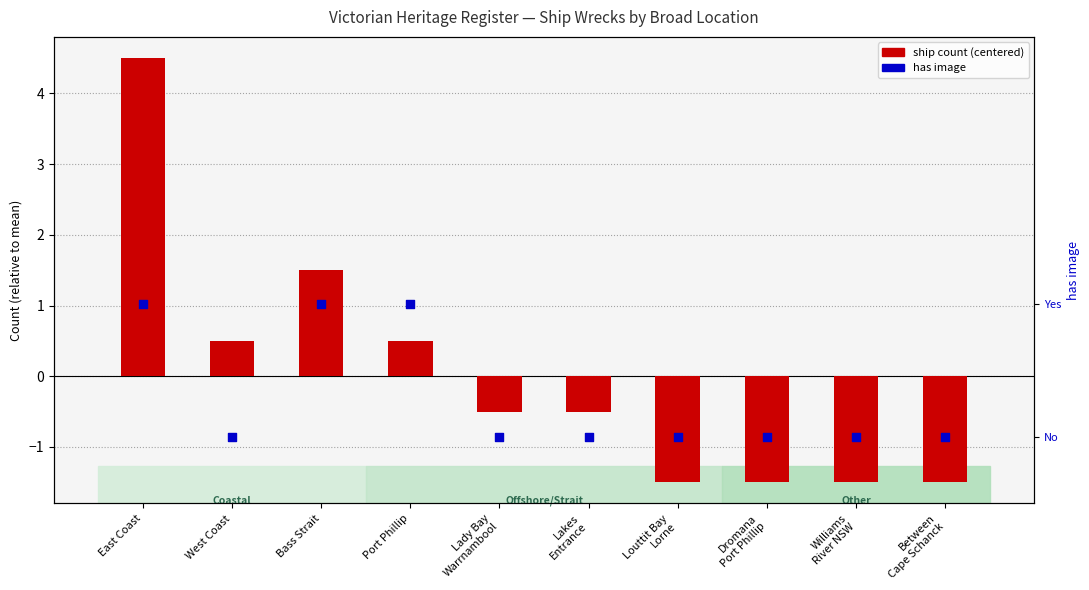

Which series has the largest total across all categories?

has image